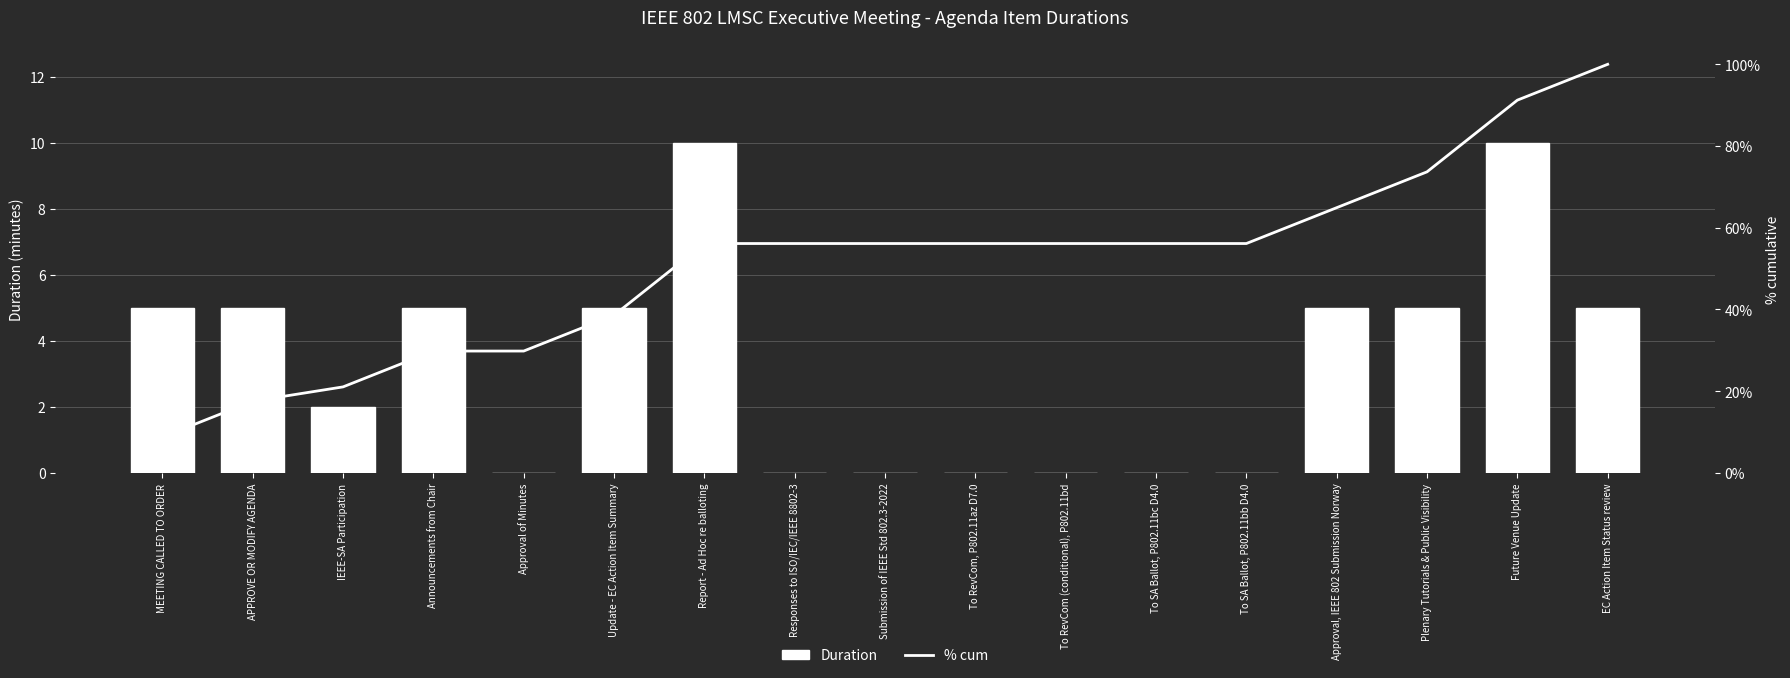

What is the total value across all series at To RevCom (conditional), P802.11bd?

56.1